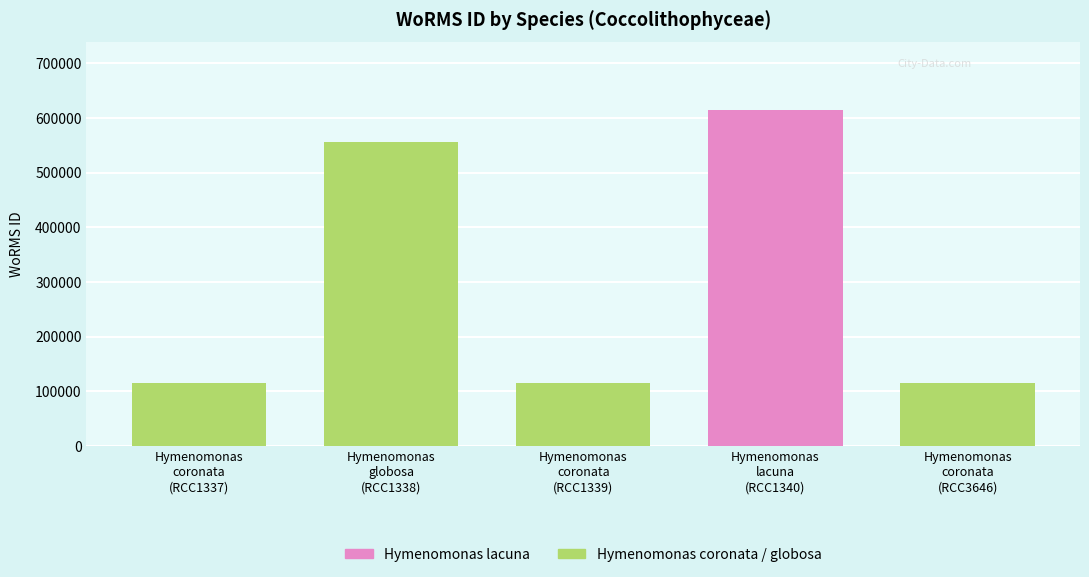

What is the change in value from Hymenomonas globosa (RCC1338) to Hymenomonas lacuna (RCC1340)?

+59478